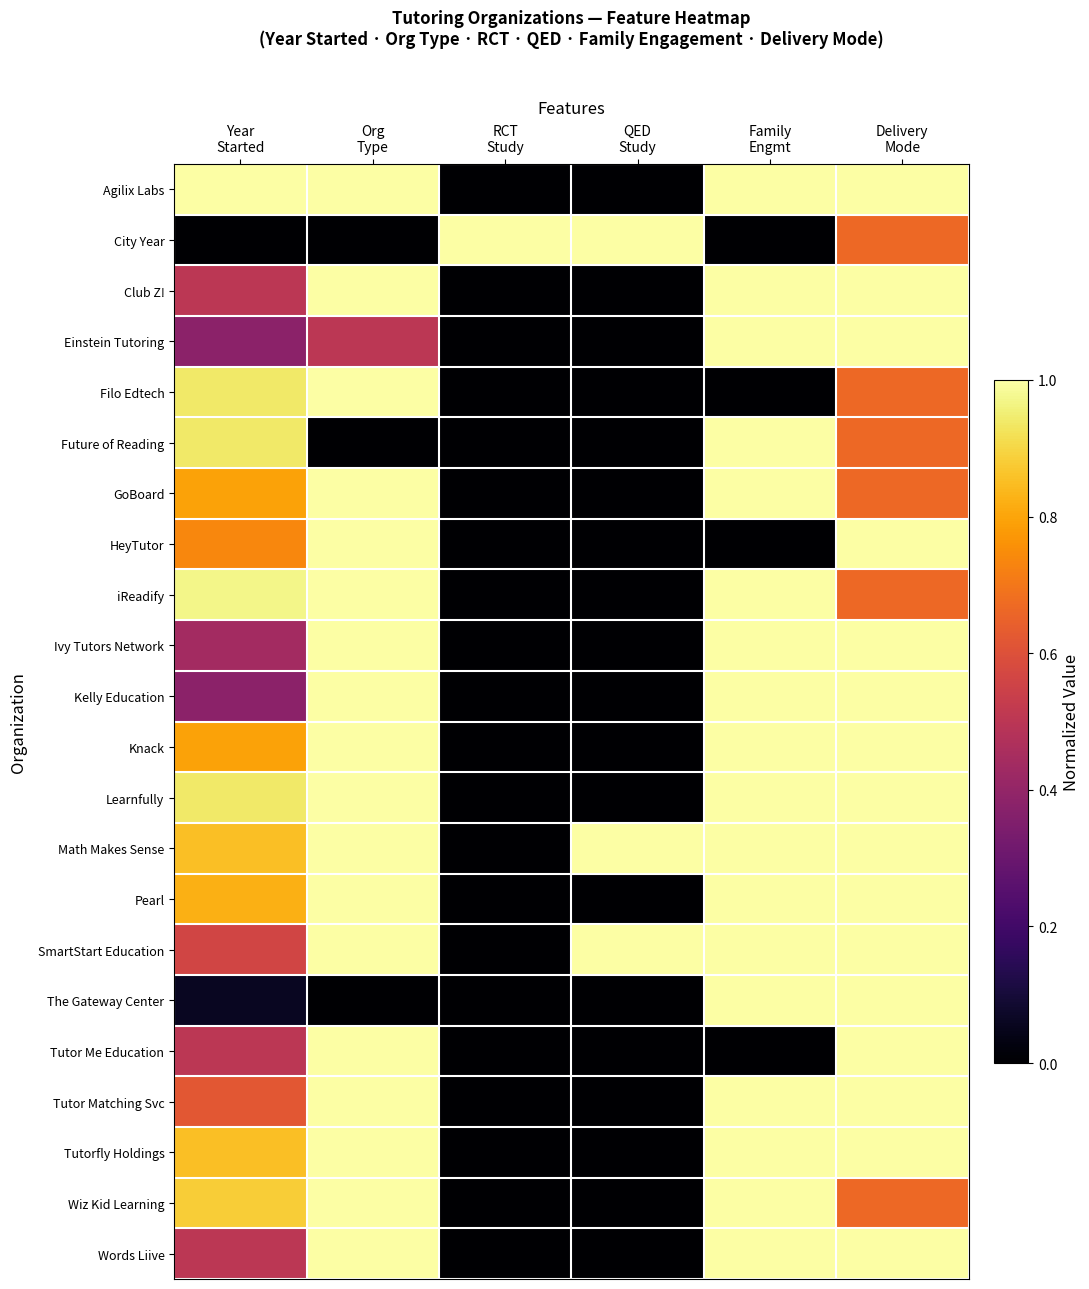

Which series has the largest range (max minus min)?

Agilix Labs